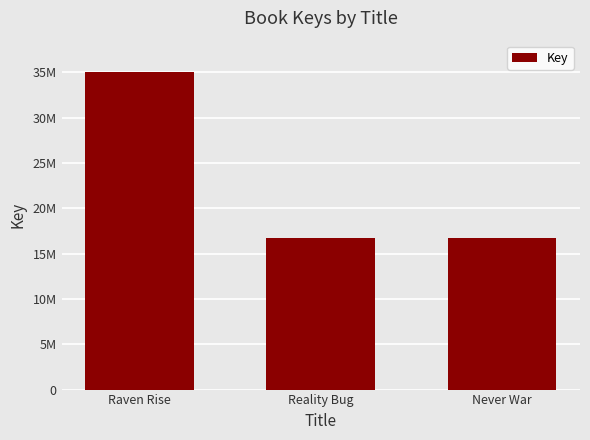

What is the average value?

22791455